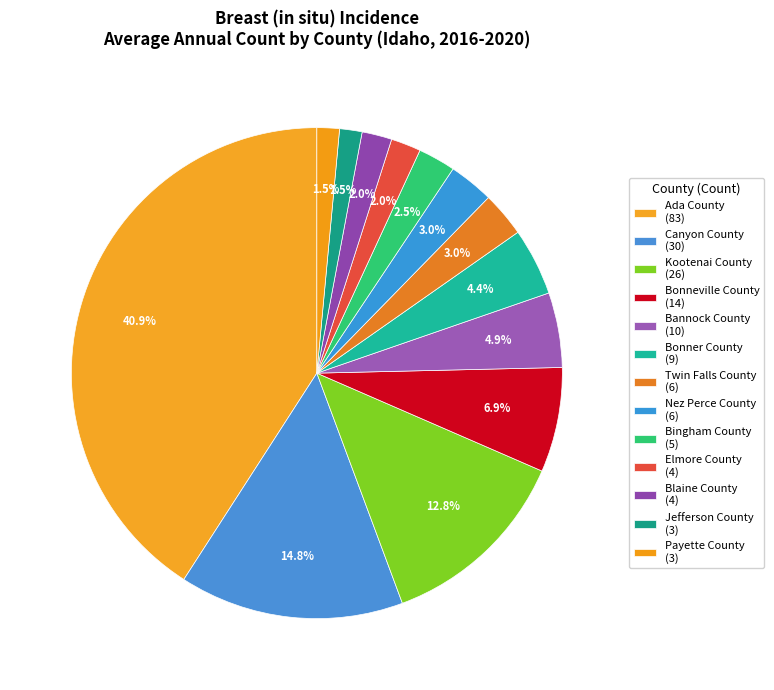

What is the smallest slice in the pie chart?

Jefferson County